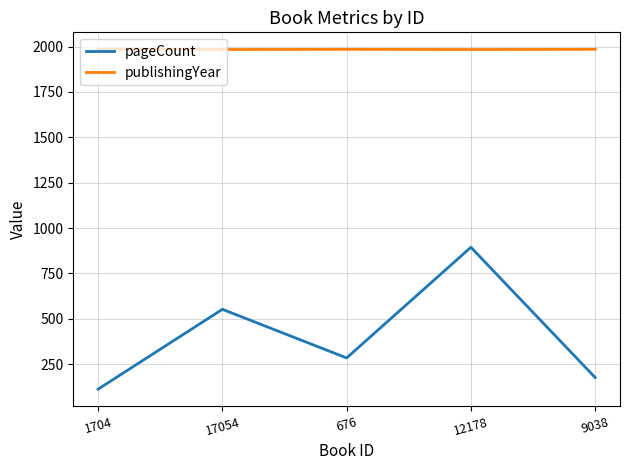

Which category has the lowest value in the pageCount series?

1704